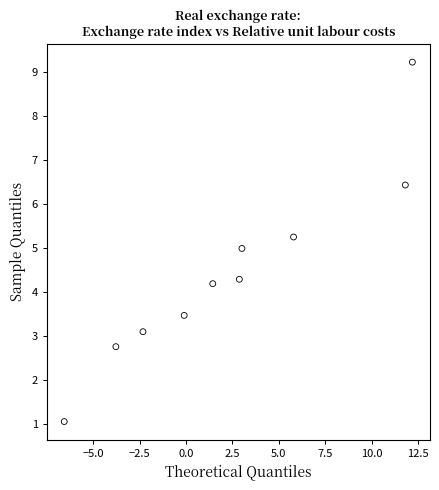

What is the average X value?

2.4